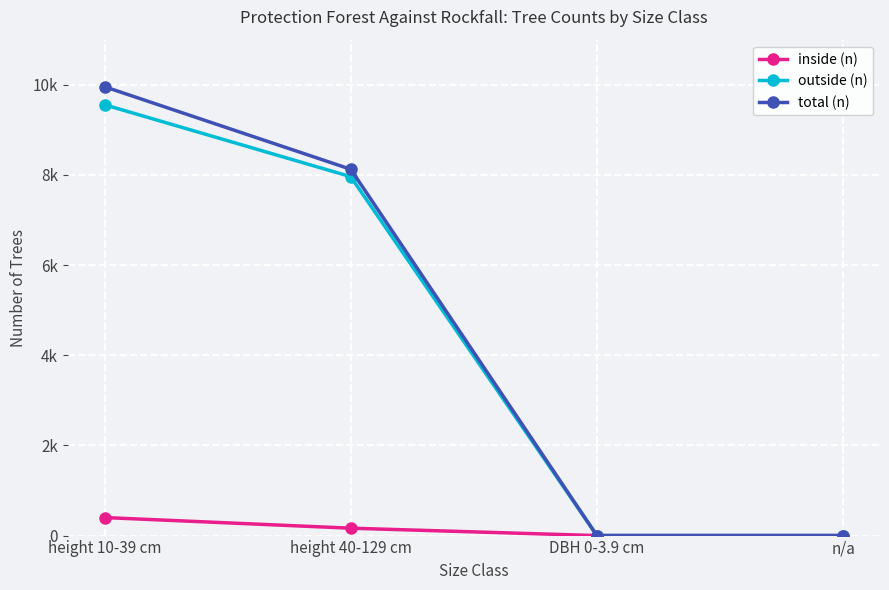

What are all the series names shown in the legend?

inside (n), outside (n), total (n)